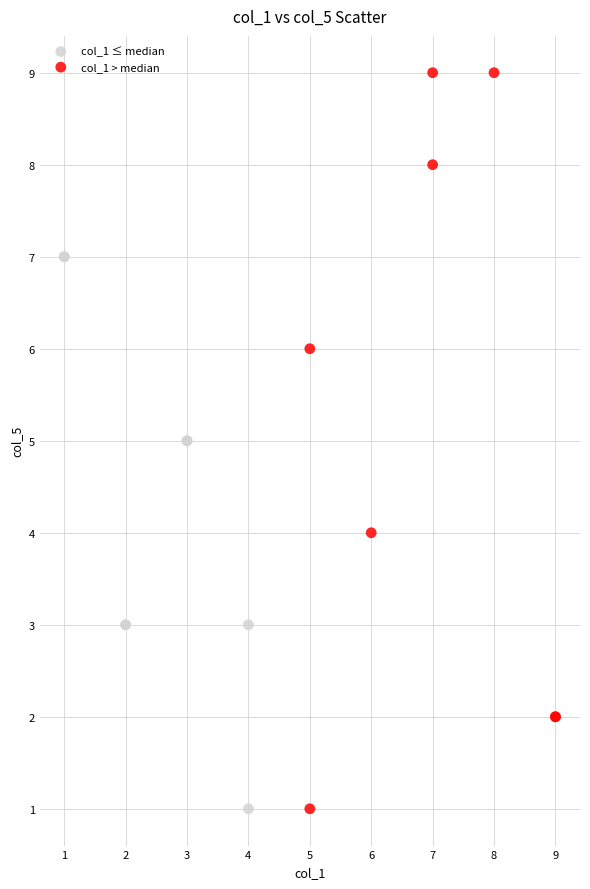

Which series contains the highest Y value?

col_1 > median